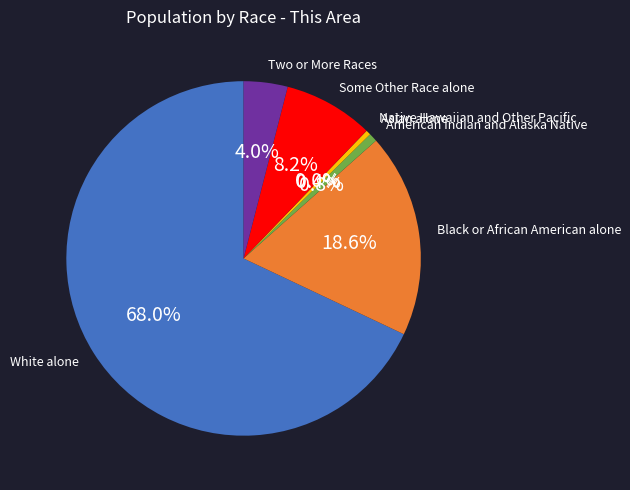

Which category has the biggest portion of the pie?

White alone